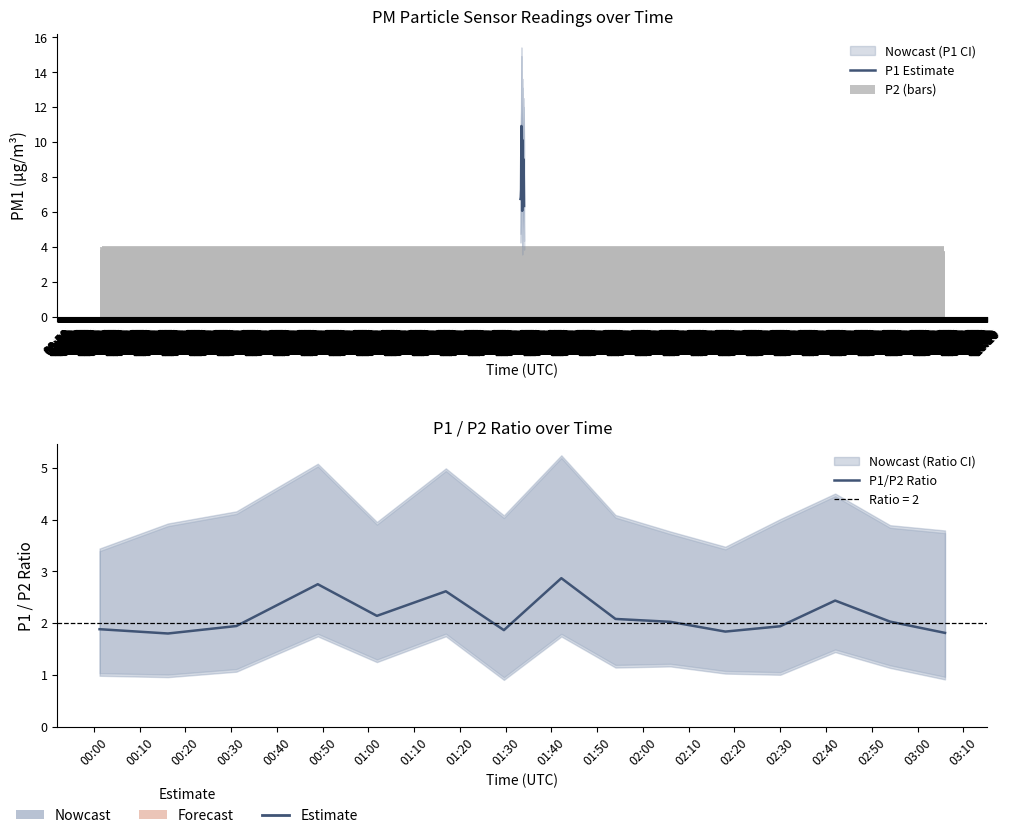

How many groups of bars are there?

15